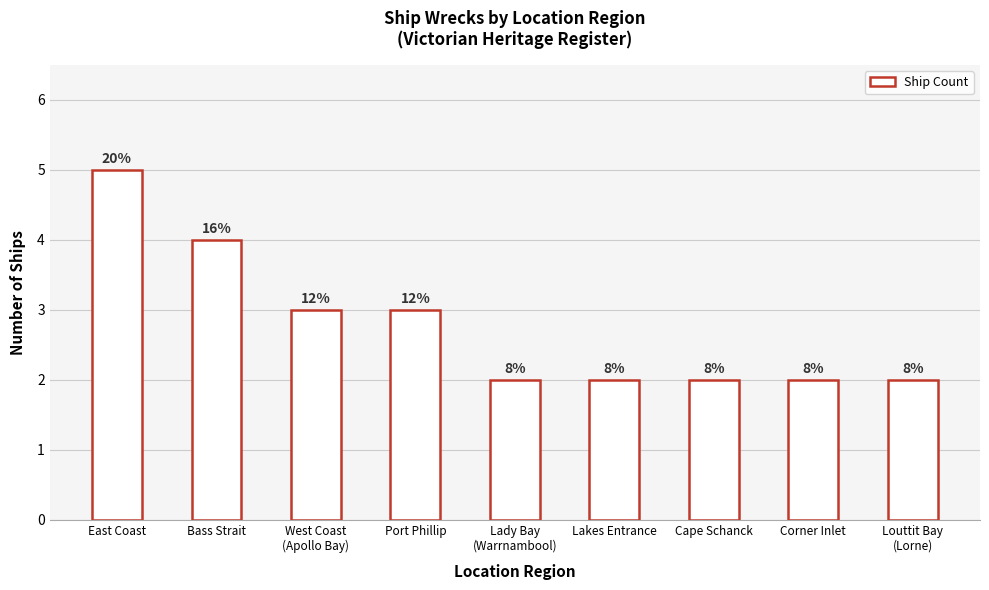

At which label is the value closest to 3?

West Coast
(Apollo Bay)